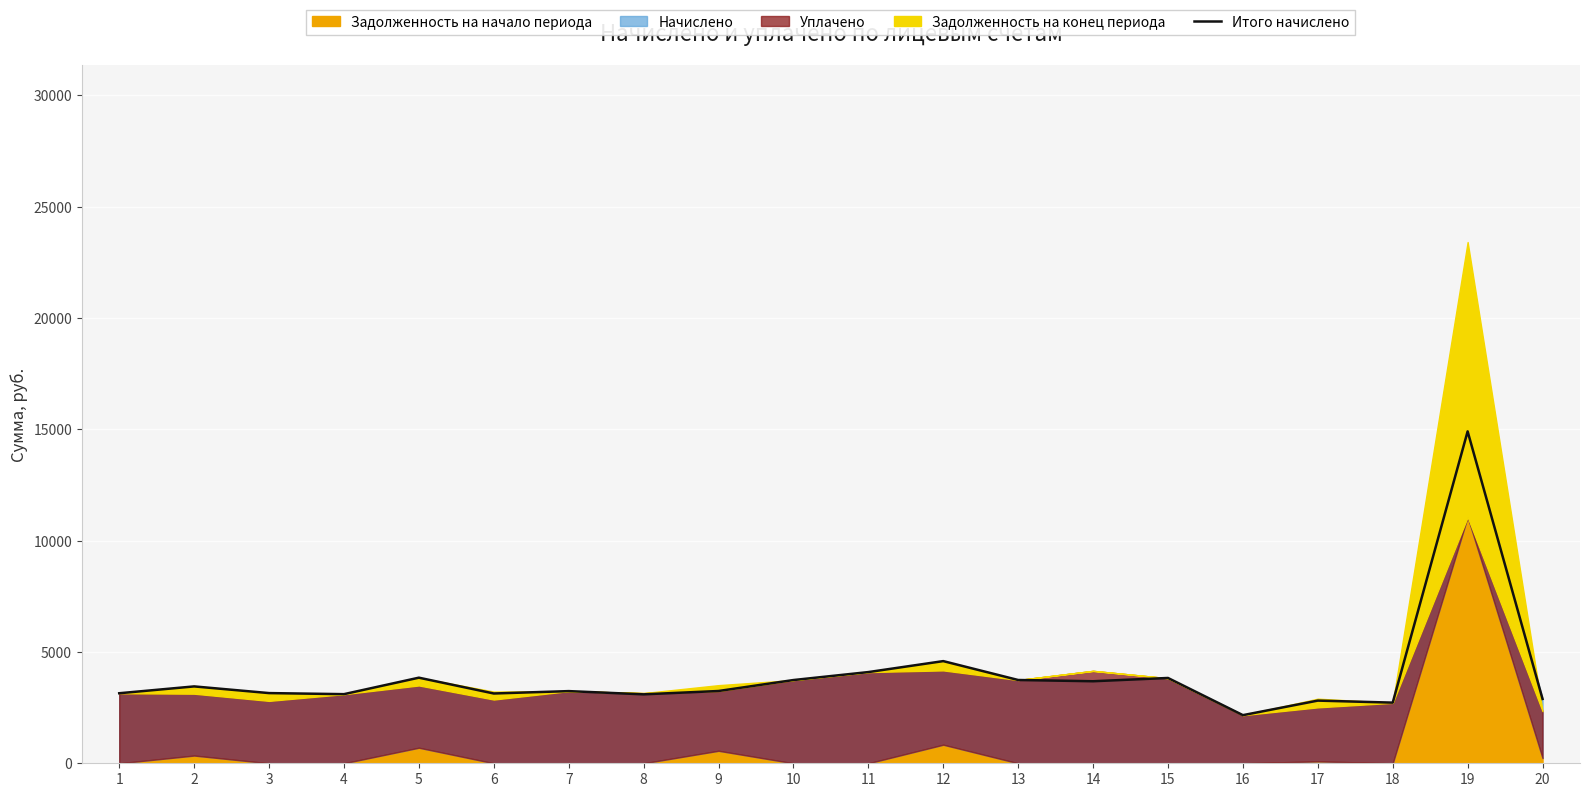

Which has a higher value, 9 or 8?

9